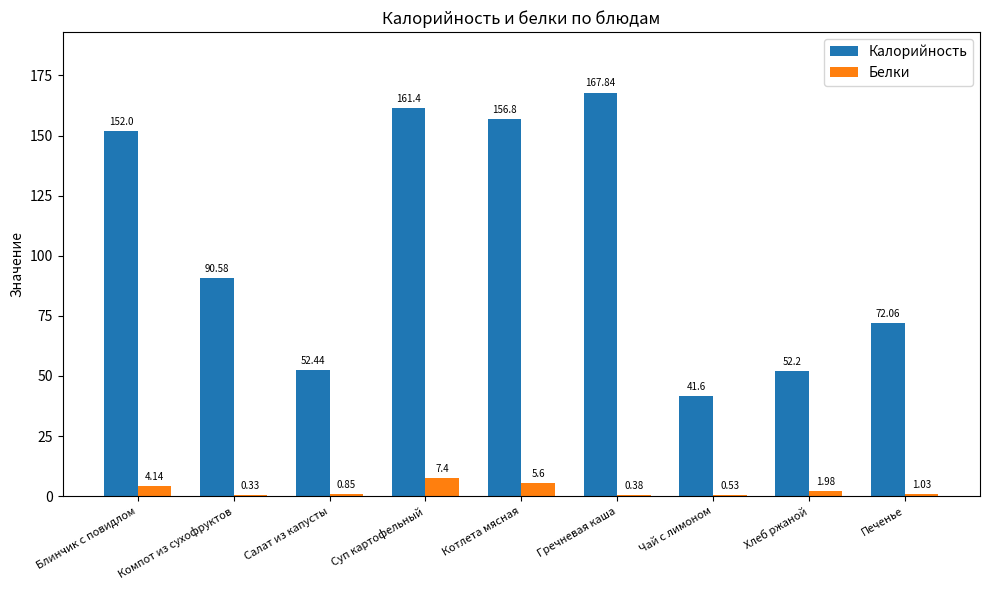

Which category has the highest value across all series?

Гречневая каша